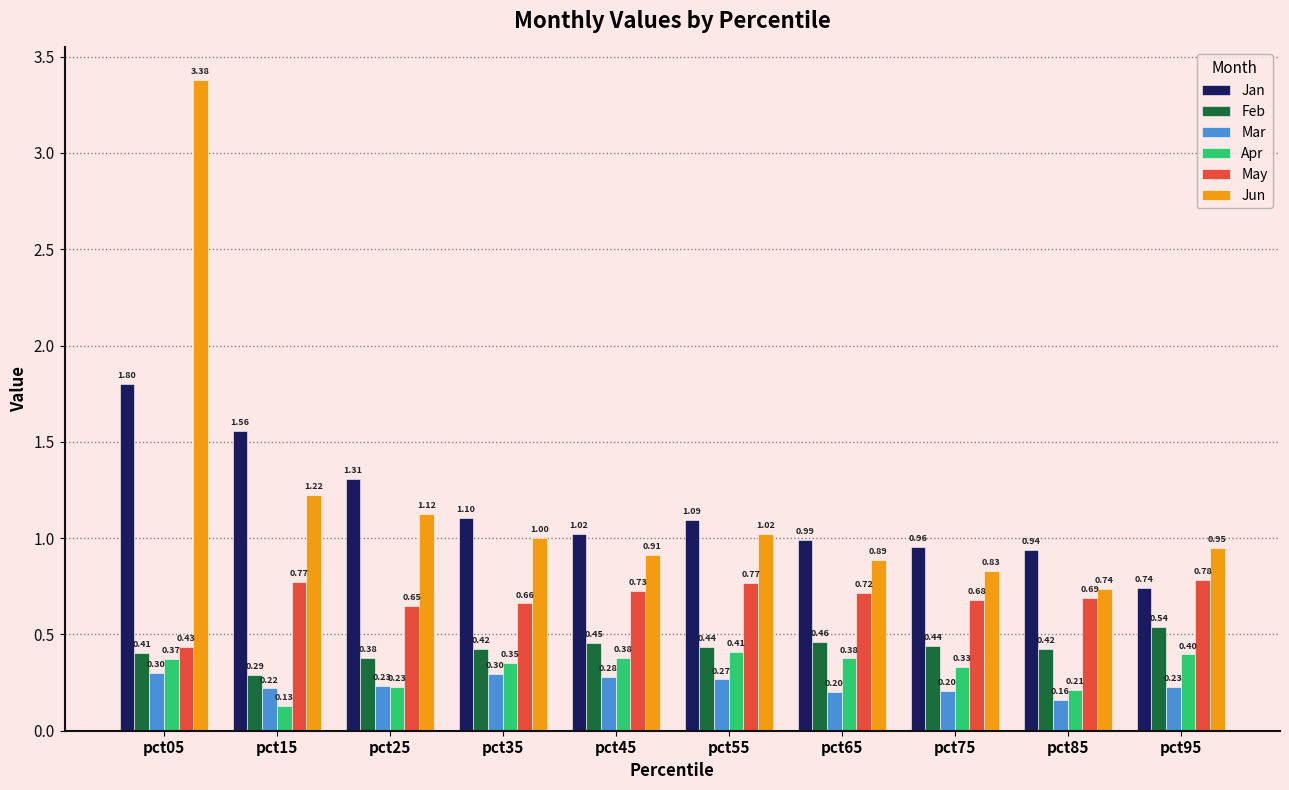

The value of May at pct55 is 1.1. True or false?

False